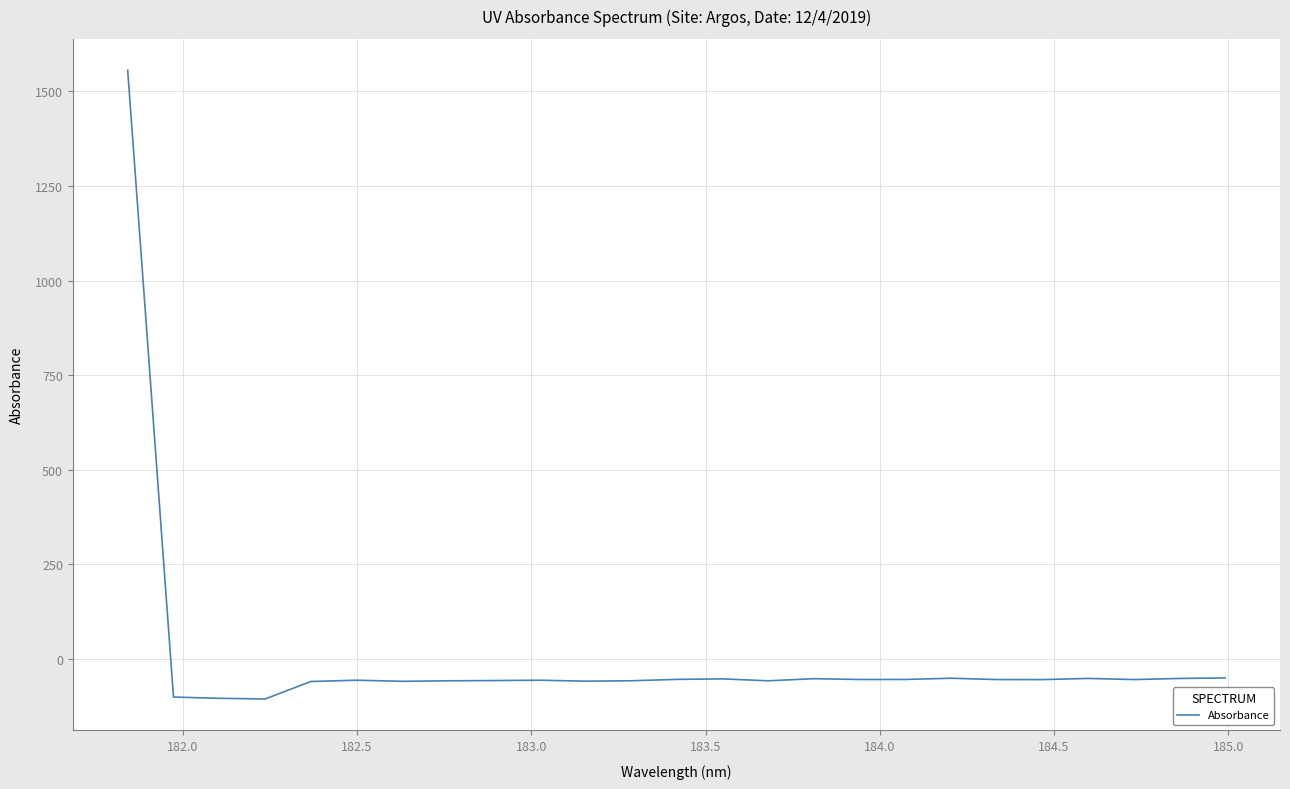

What is the smallest value displayed?

-105.3